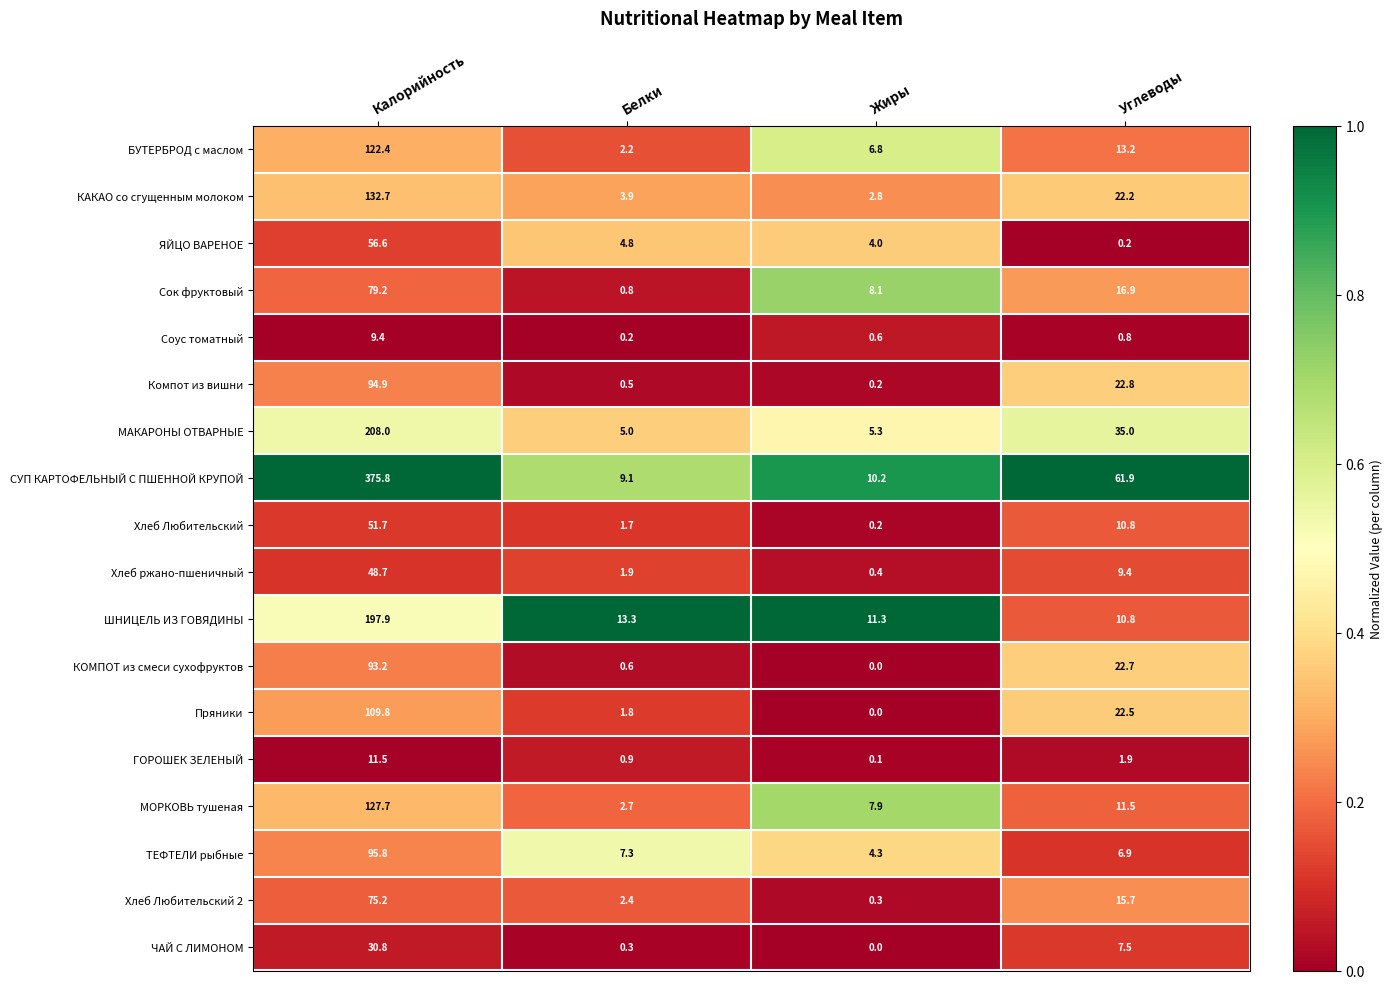

At which label does Пряники first exceed 22?

Калорийность